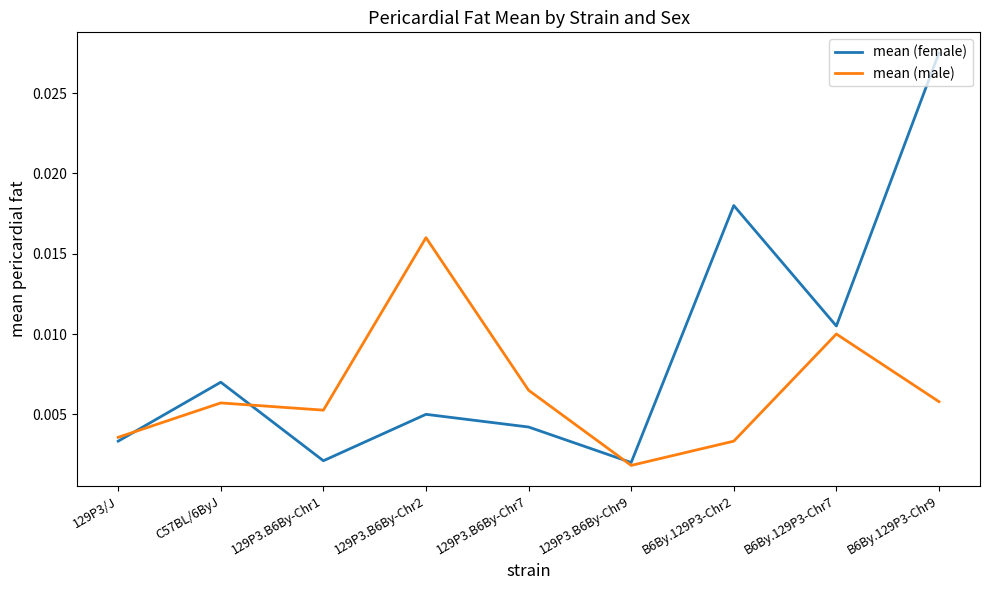

Rank the series at 129P3.B6By-Chr2 from highest to lowest value.

mean (male), mean (female)